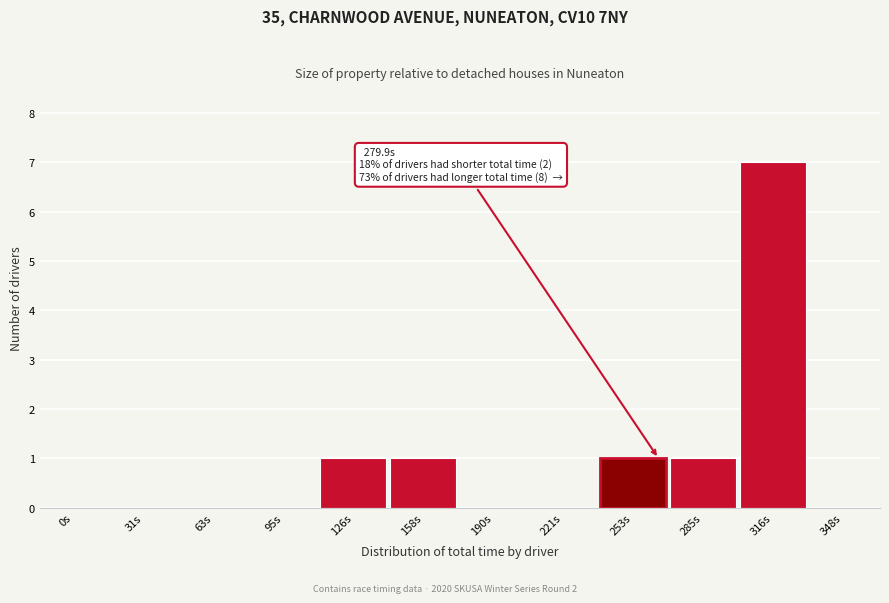

Reading left to right, list all the values displayed in this chart.

0s=0	31s=0	63s=0	95s=0	126s=1	158s=1	190s=0	221s=0	253s=1	285s=1	316s=7	348s=0